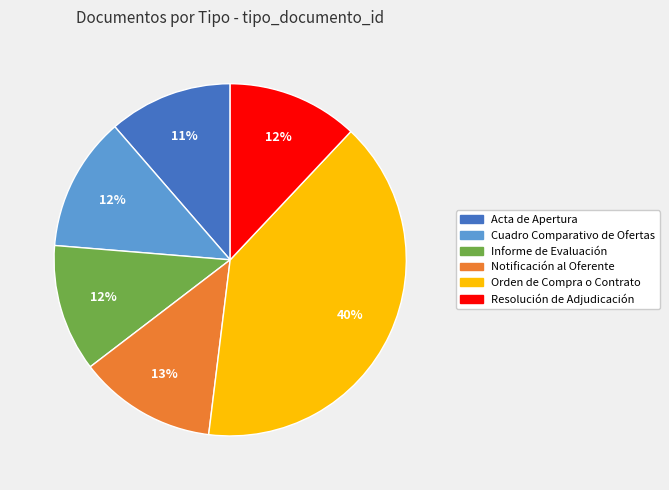

Which category has the biggest portion of the pie?

Orden de Compra o Contrato